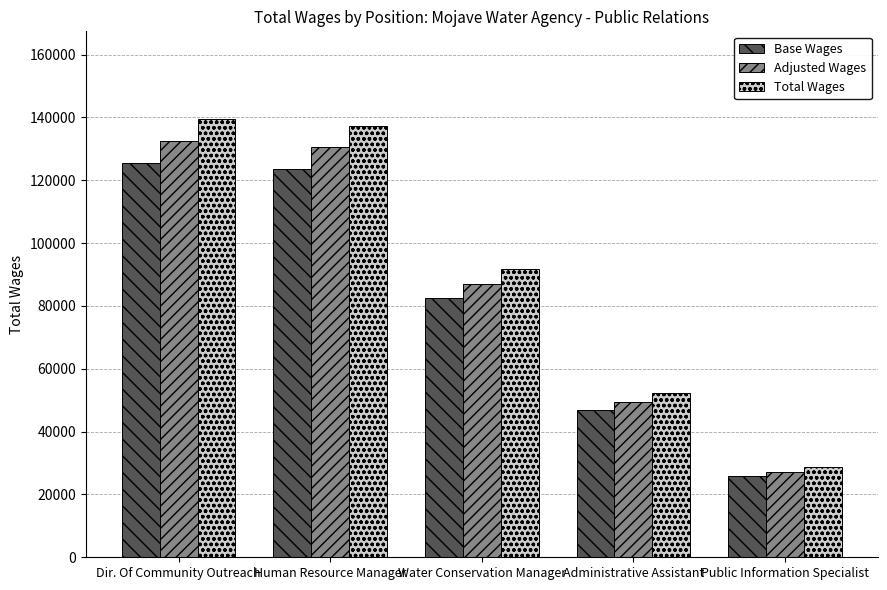

What is the minimum value for Base Wages?

25859.7